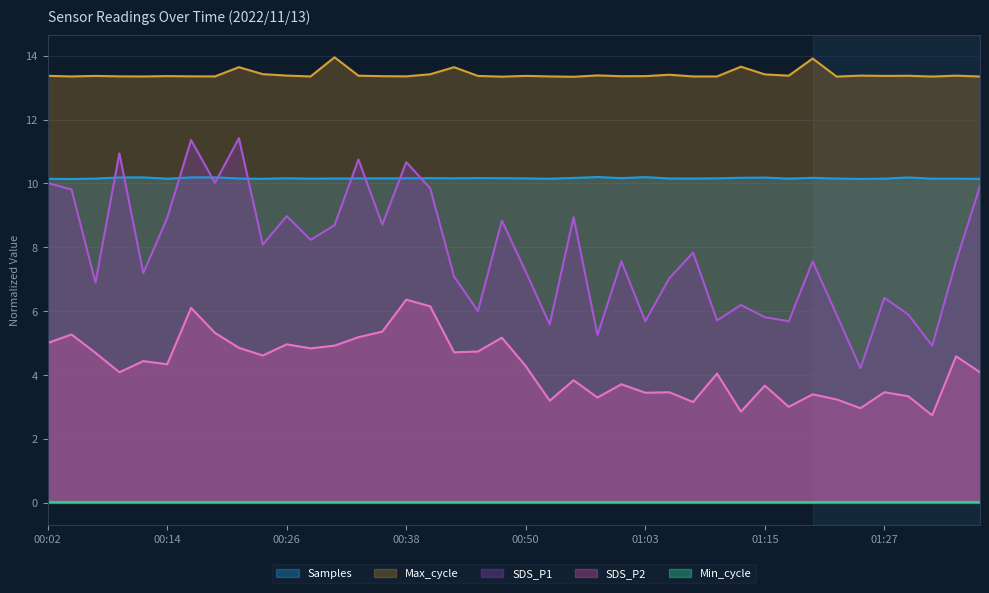

True or false: Max_cycle and SDS_P2 cross at least once.

False